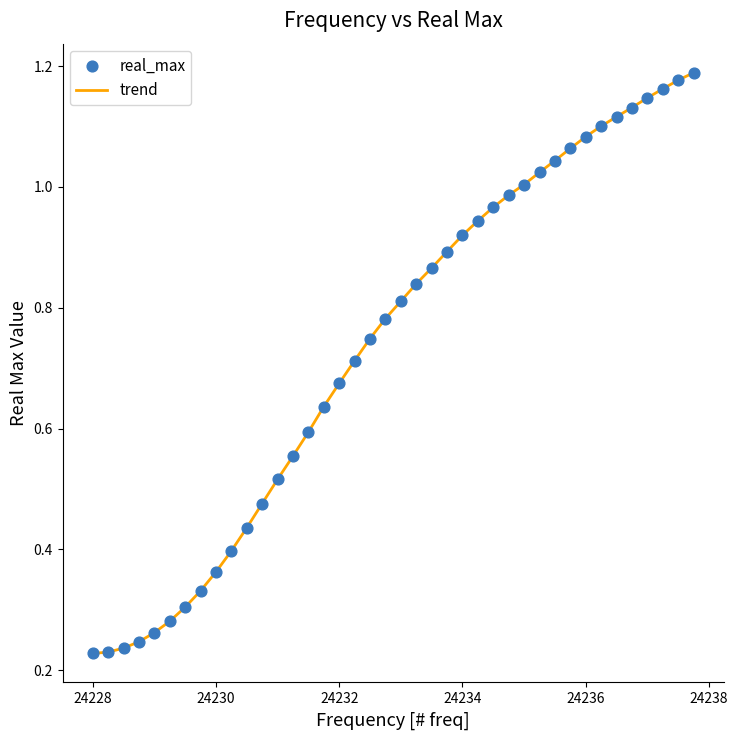

How many lines are shown in the chart?

1